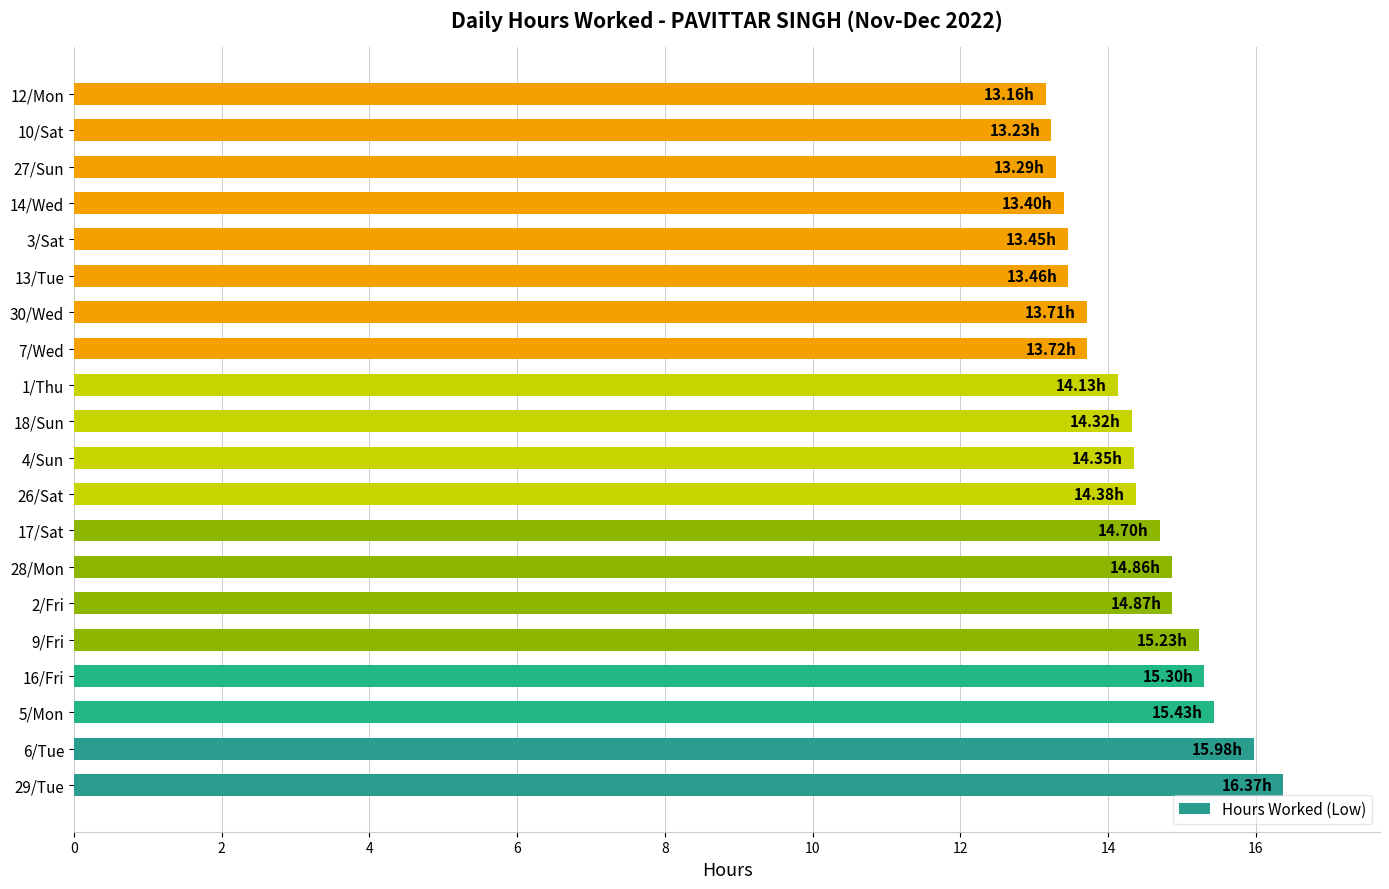

What is the sum of all values?

287.3